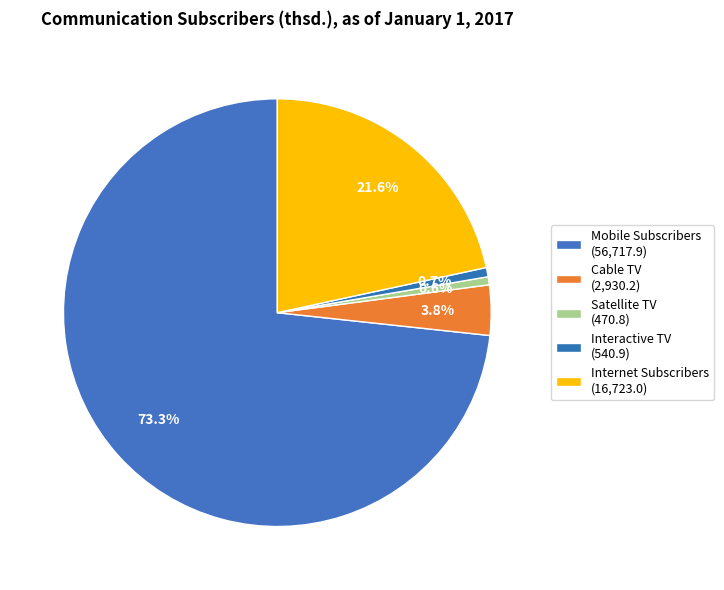

Which category has the biggest portion of the pie?

Mobile Subscribers